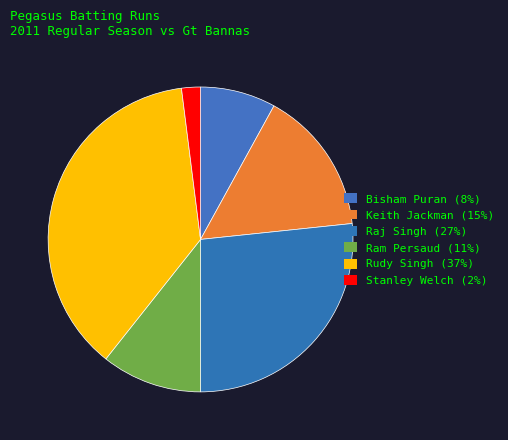

Count the number of slices in the pie.

6